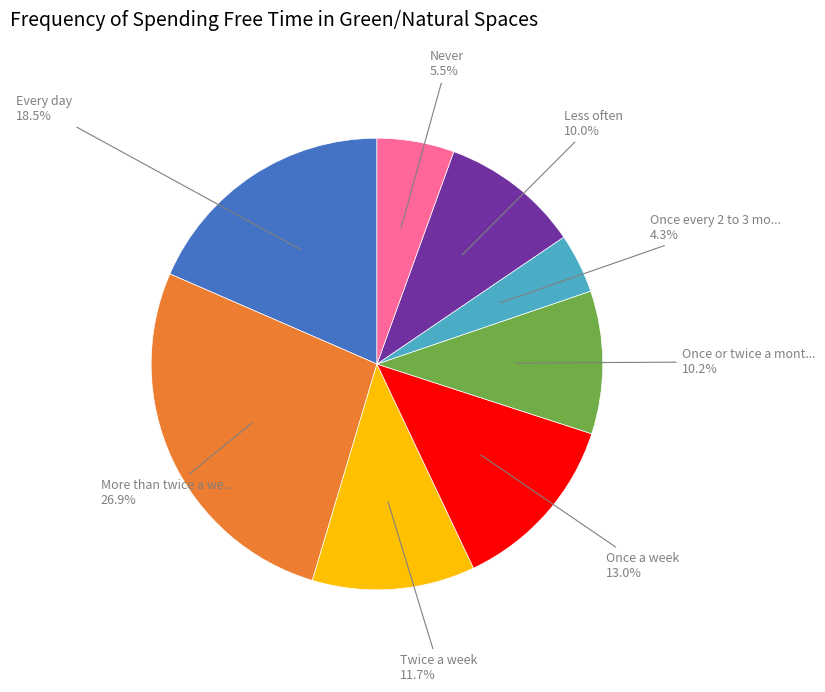

Is there any slice that represents more than half of the pie?

No